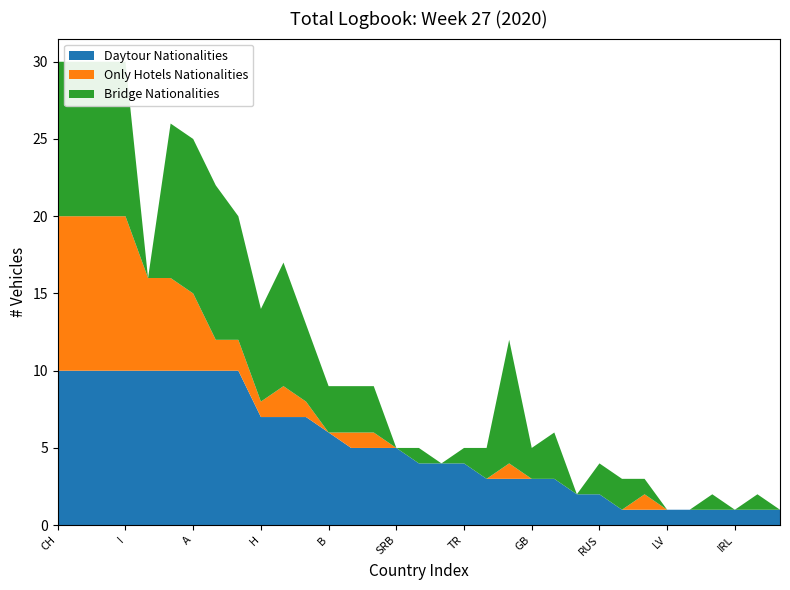

Reading left to right, what are all the values shown in this chart?

Daytour Nationalities: CH=10	D=10	PL=10	I=10	F=10	NL=10	A=10	SK=10	LT=10	H=7	RO=7	SLO=7	B=6	CZ=5	E=5	SRB=5	L=4	NMK=4	TR=4	BG=3	FL=3	GB=3	P=3	GR=2	RUS=2	BIH=1	DK=1	LV=1	S=1	BY=1	IRL=1	MD=1	MNE=1
Only Hotels Nationalities: CH=10	D=10	PL=10	I=10	F=6	NL=6	A=5	SK=2	LT=2	H=1	RO=2	SLO=1	B=0	CZ=1	E=1	SRB=0	L=0	NMK=0	TR=0	BG=0	FL=1	GB=0	P=0	GR=0	RUS=0	BIH=0	DK=1	LV=0	S=0	BY=0	IRL=0	MD=0	MNE=0
Bridge Nationalities: CH=10	D=10	PL=10	I=10	F=0	NL=10	A=10	SK=10	LT=8	H=6	RO=8	SLO=5	B=3	CZ=3	E=3	SRB=0	L=1	NMK=0	TR=1	BG=2	FL=8	GB=2	P=3	GR=0	RUS=2	BIH=2	DK=1	LV=0	S=0	BY=1	IRL=0	MD=1	MNE=0